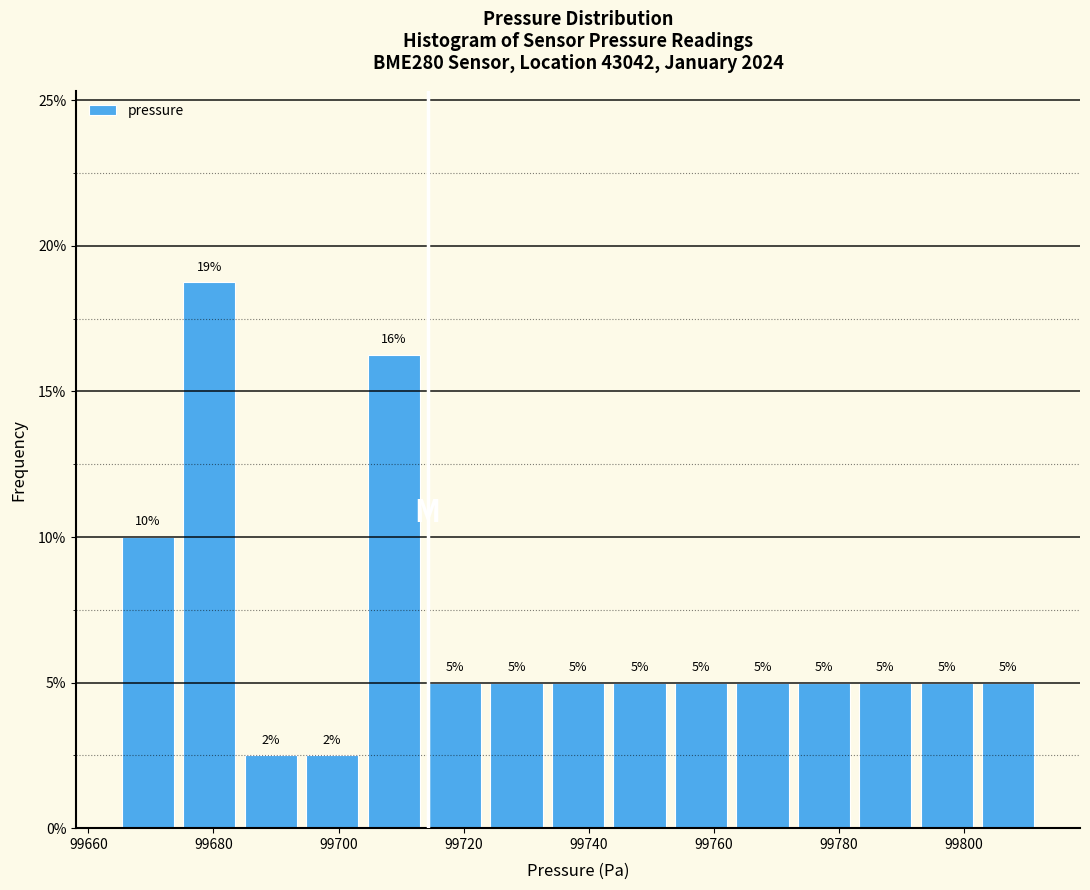

Which range on the x-axis has the tallest bar?

99674 to 99684